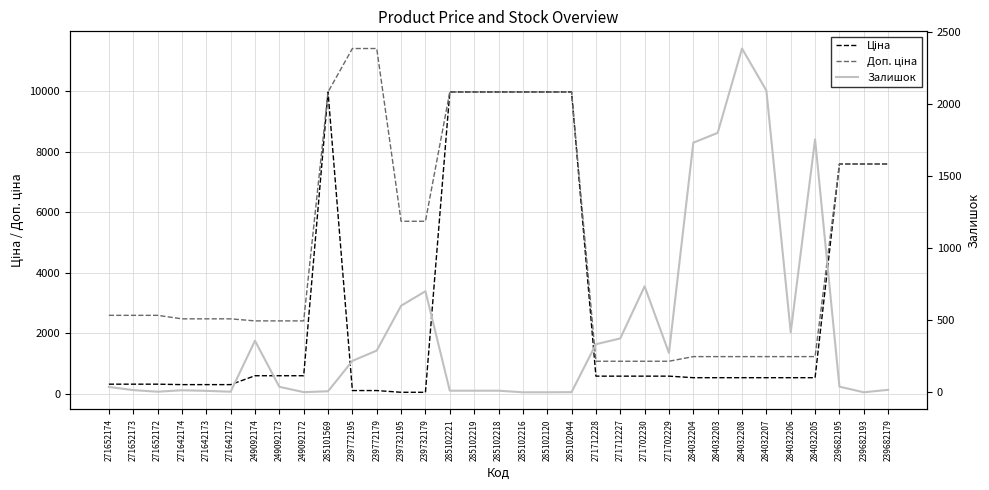

What is the spread (max minus min) of values at 285102044?

9974.0